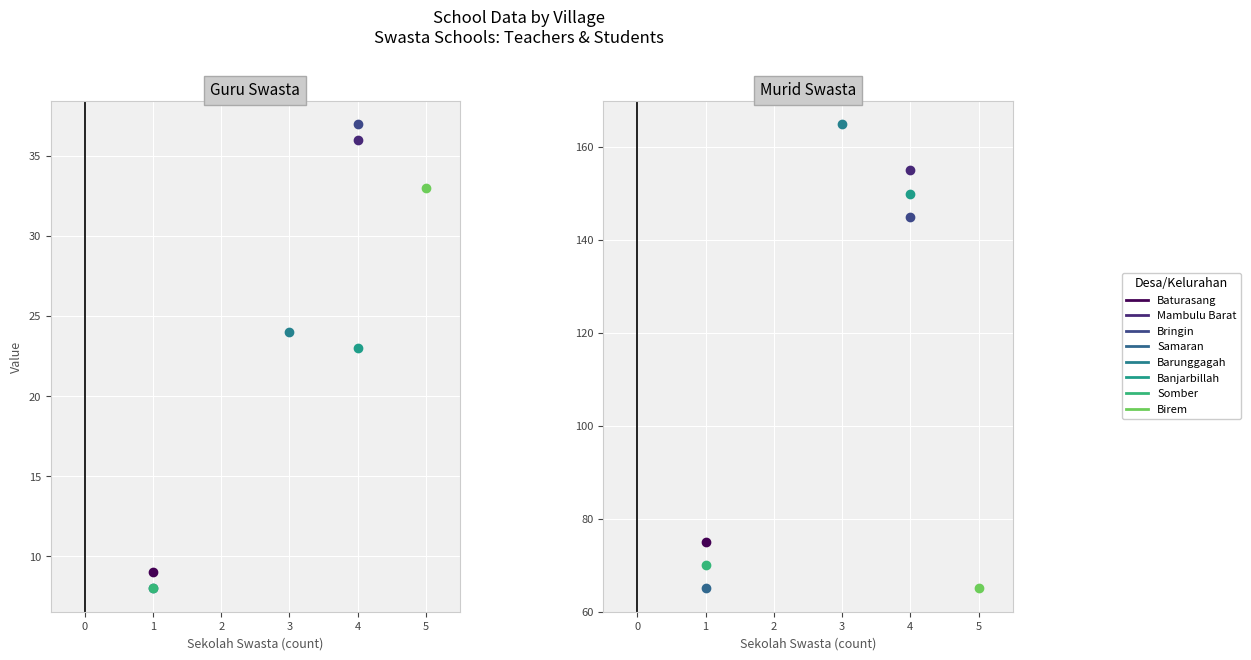

Which series has the widest spread of values?

Murid Swasta